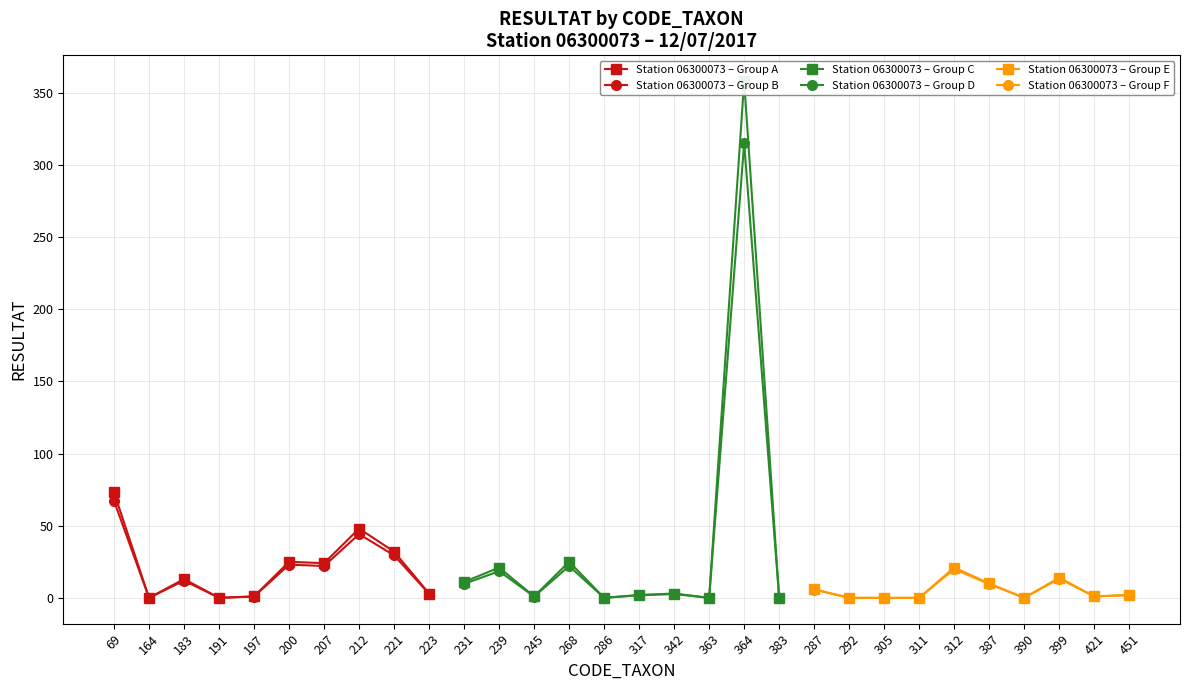

What value does the Station 06300073 – Group A series have at 223?

3.0